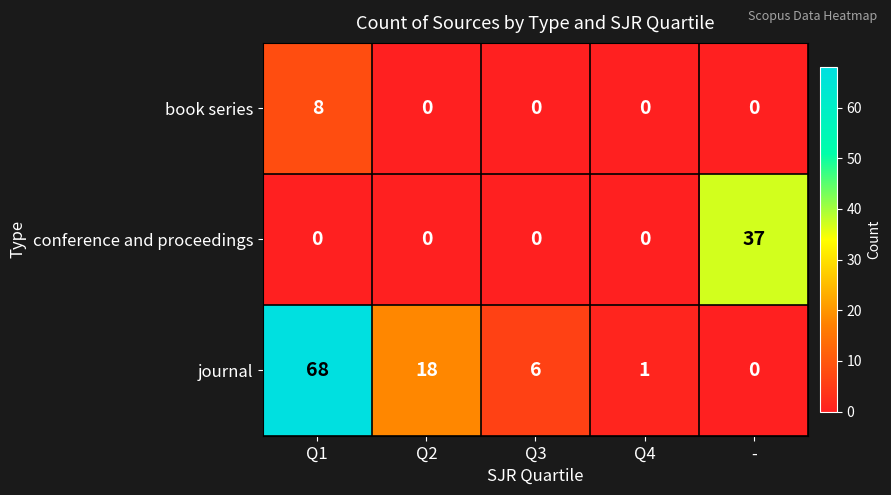

Reading right to left, what are all the values shown in this chart?

book series: 0	0	0	0	8
conference and proceedings: 37	0	0	0	0
journal: 0	1	6	18	68